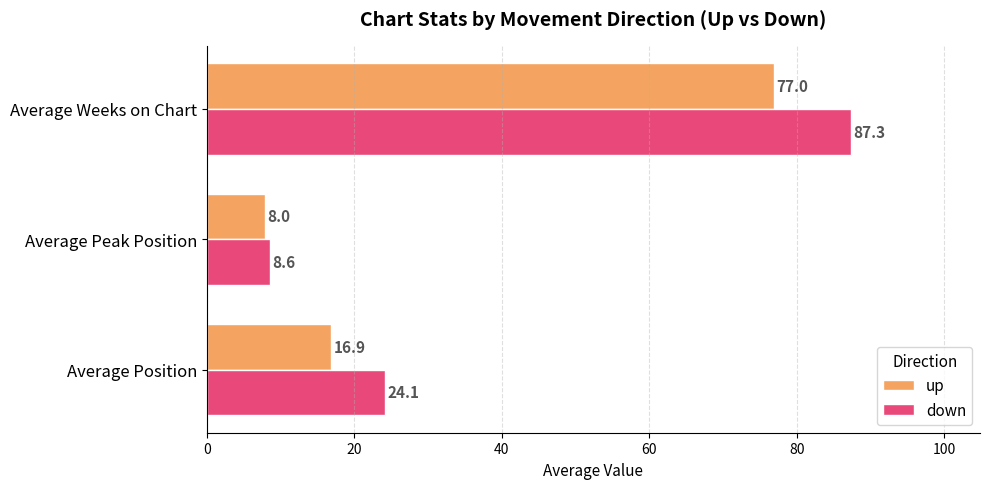

What is the difference between the maximum and second lowest values in the down series?

63.2